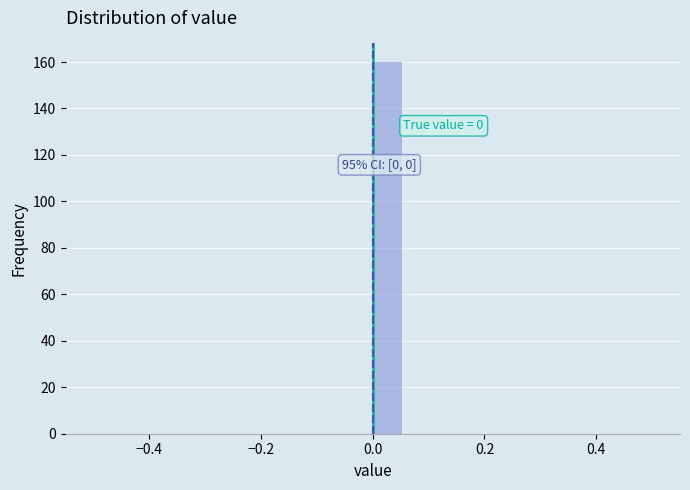

Around what value on the x-axis is the tallest bar? Give the approximate position of its centre, as read against the axis.

0.02